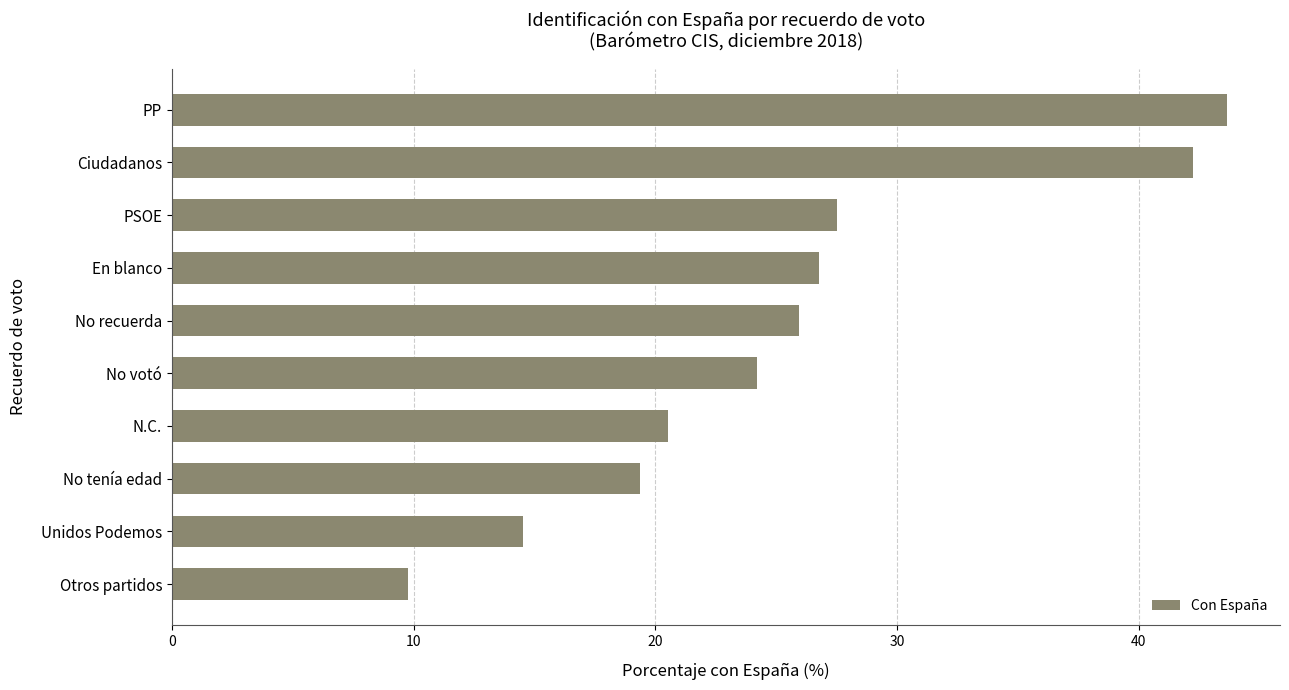

Between Otros partidos and PP, which is larger?

PP